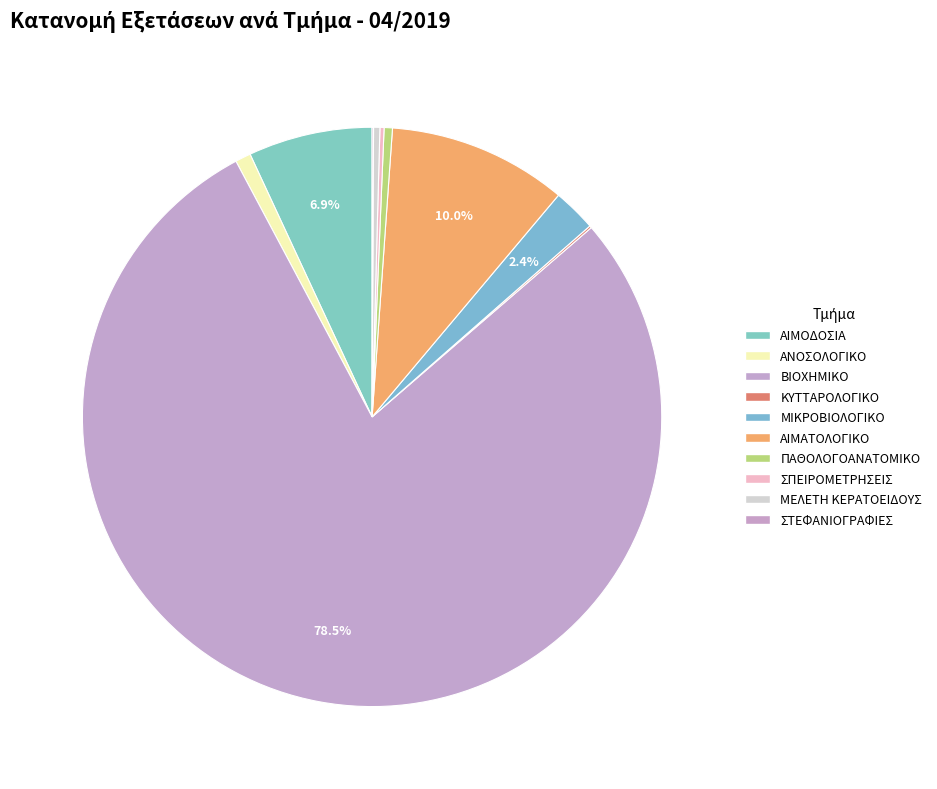

Is there any slice that represents more than half of the pie?

Yes